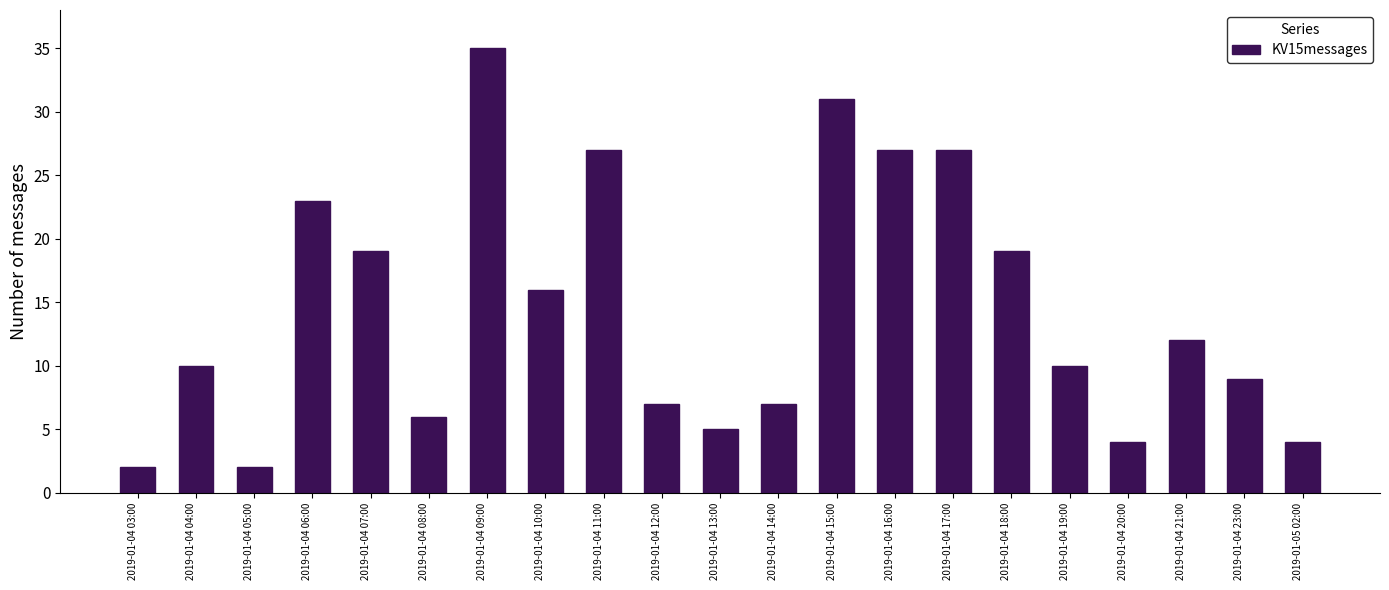

How many series are shown in this chart?

1